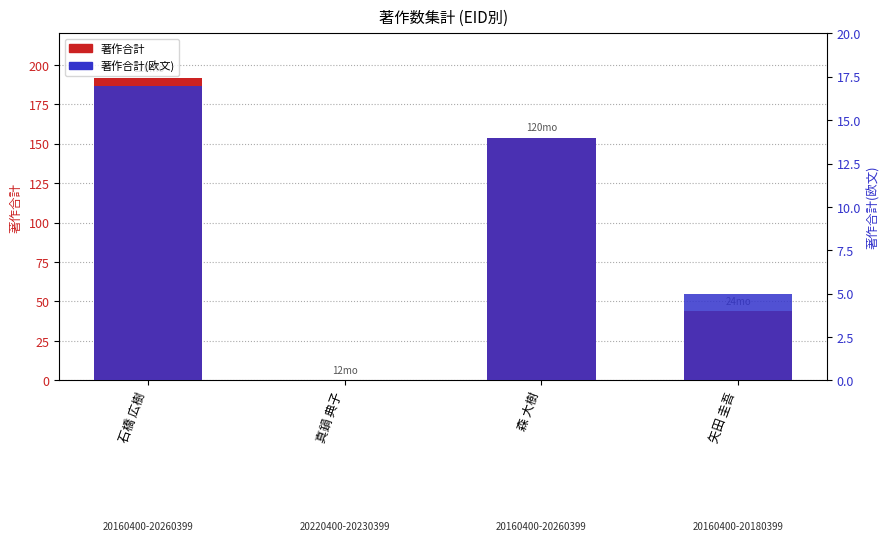

Between 矢田 圭吾 and 真鍋 典子, which is larger?

矢田 圭吾